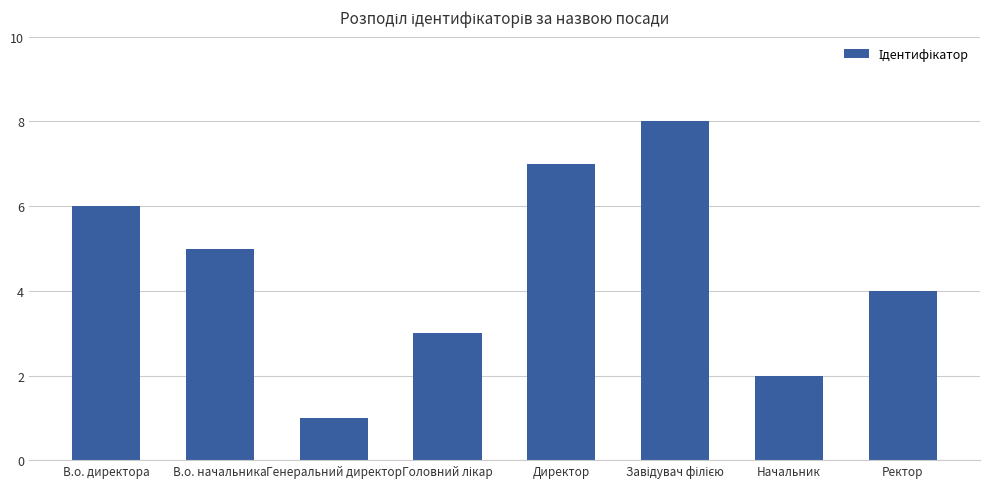

Which category has the lowest value across all series?

Генеральний директор